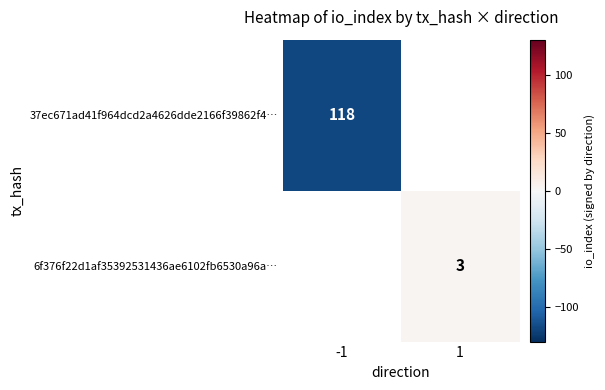

True or false: 6f376f22d1af35392531436ae6102fb6530a96a… has a value of 4 at 1.

False